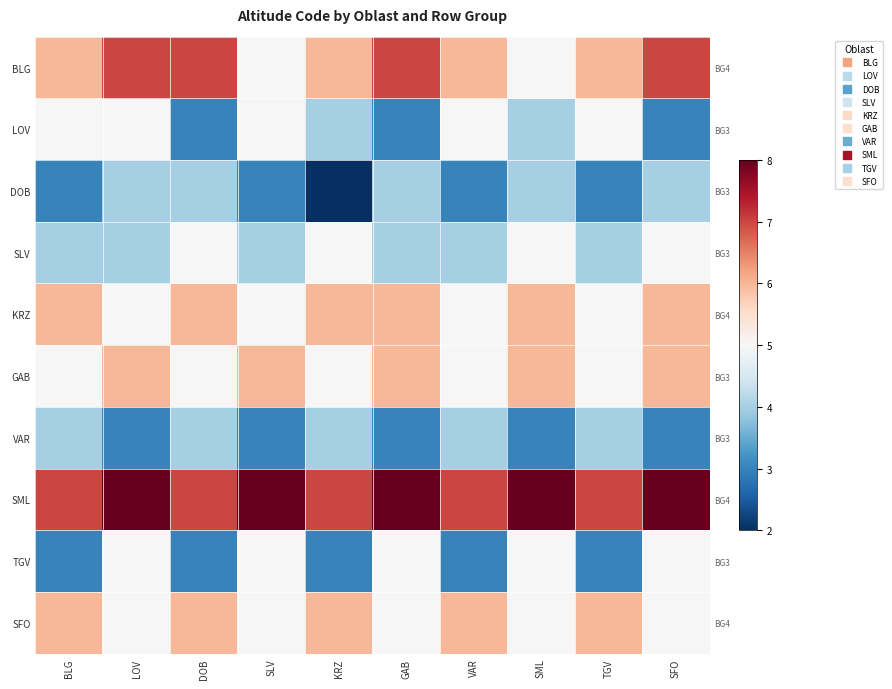

Read the LOV value at VAR.

5